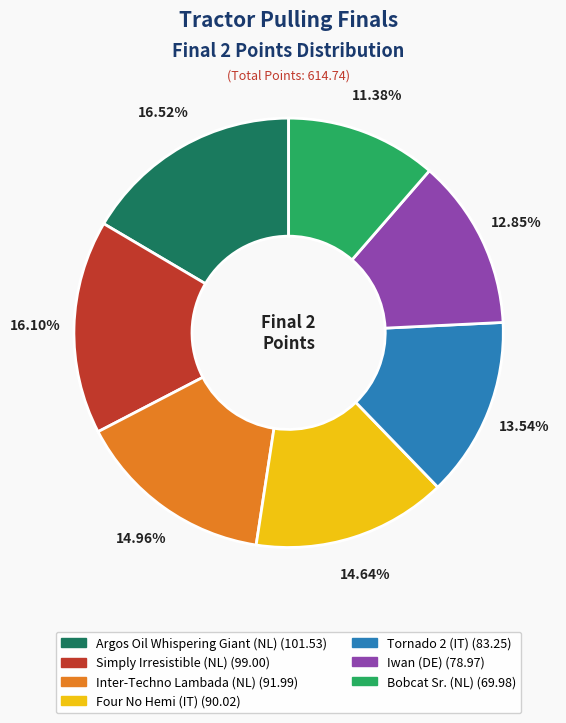

Count the number of slices in the pie.

7